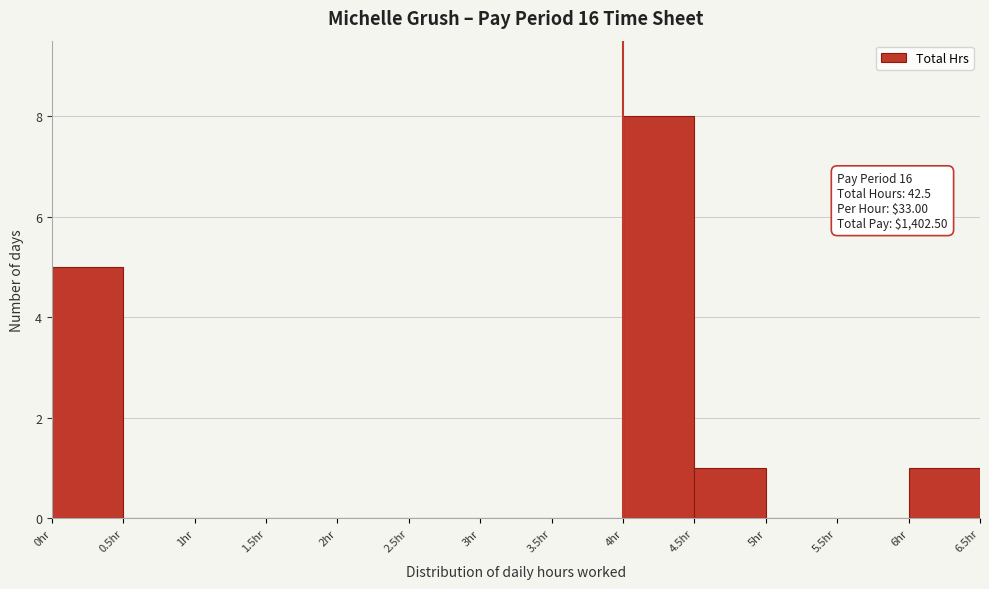

Over which range of the x-axis is the bar tallest?

4.0 to 4.5